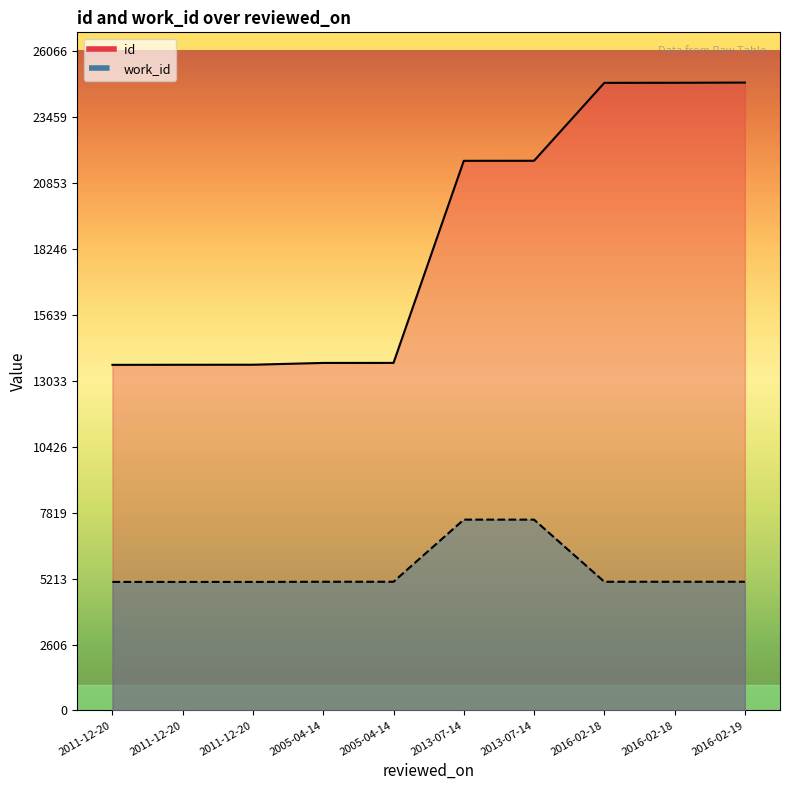

Which category has the lowest value in the id series?

2011-12-20